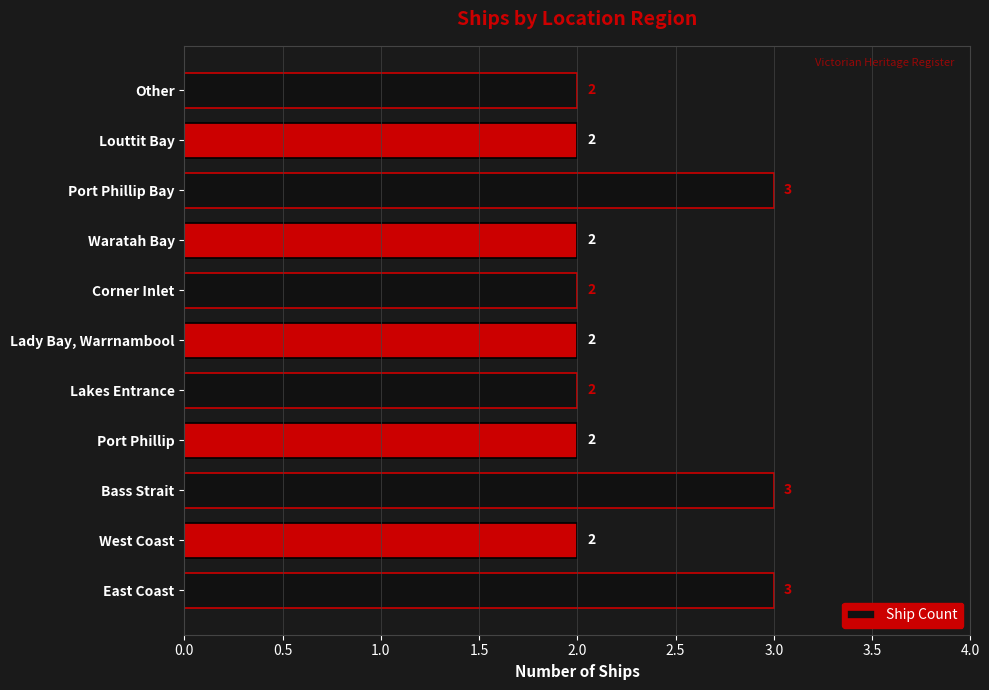

What is the sum of all values?

25